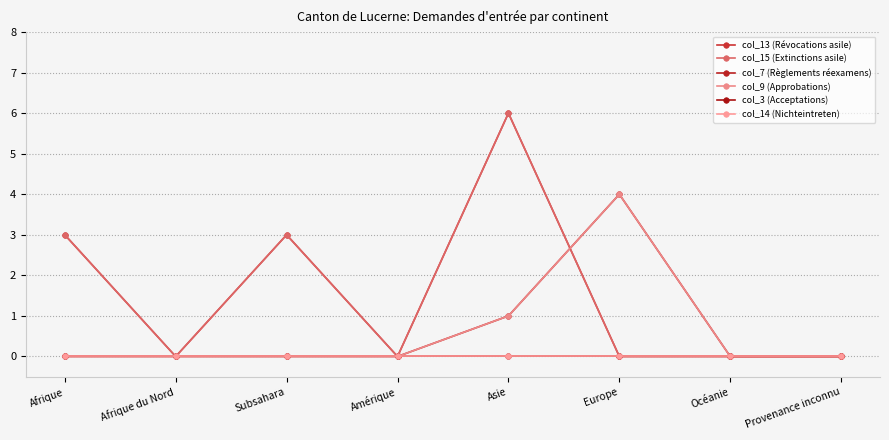

What is the label of the 7th point from the right?

Afrique du Nord